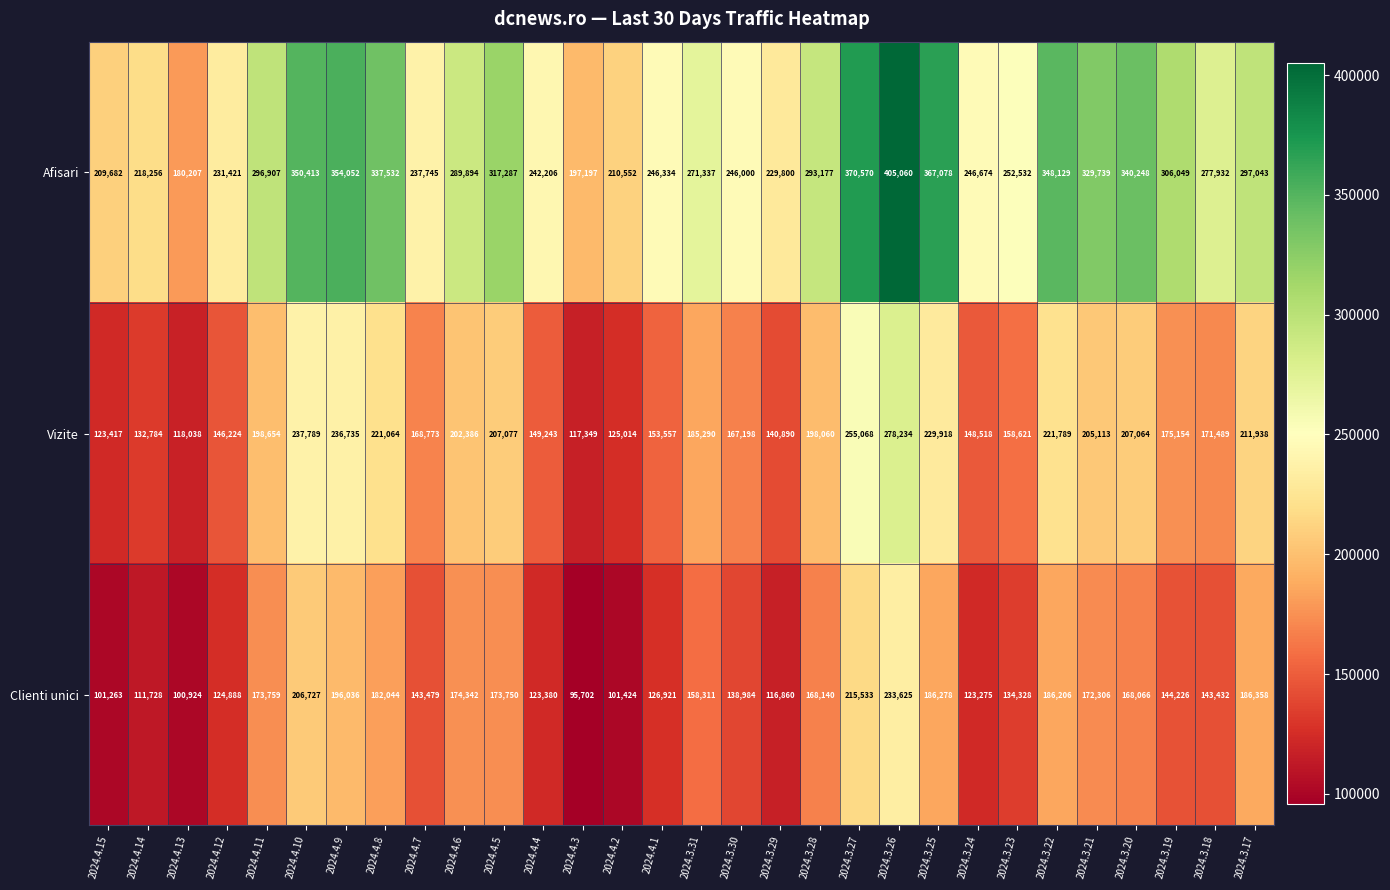

What is the difference between the second highest and second lowest values in the Clienti unici series?

114609